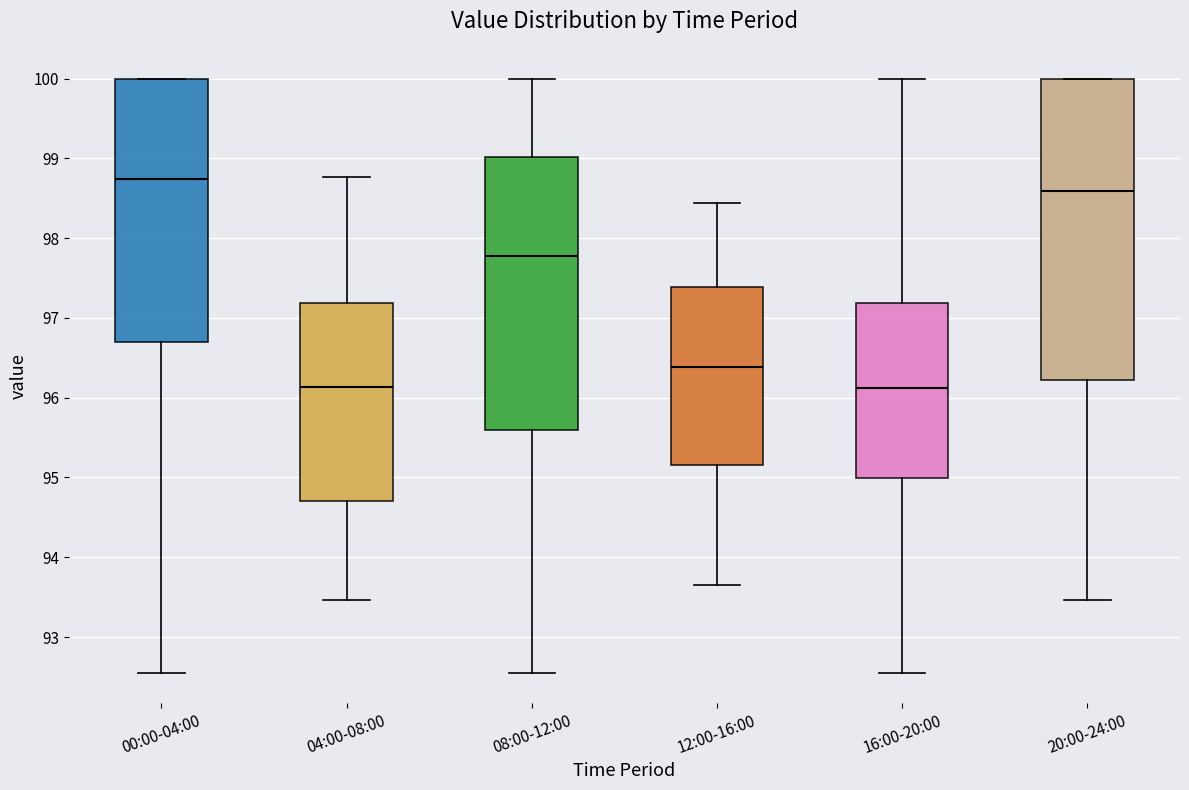

Reading left to right, transcribe this box plot: for each box, give where its median line is, the range the box spans, and where its two whiskers end, as read against the y-axis. The values are not printed on the chart, so give them approximately, as read against the axis.

00:00-04:00: median 98.7, box 96.7 to 100.0, whiskers 92.6 to 100.0
04:00-08:00: median 96.1, box 94.7 to 97.2, whiskers 93.5 to 98.8
08:00-12:00: median 97.8, box 95.6 to 99.0, whiskers 92.6 to 100.0
12:00-16:00: median 96.4, box 95.2 to 97.4, whiskers 93.7 to 98.4
16:00-20:00: median 96.1, box 95.0 to 97.2, whiskers 92.6 to 100.0
20:00-24:00: median 98.6, box 96.2 to 100.0, whiskers 93.5 to 100.0